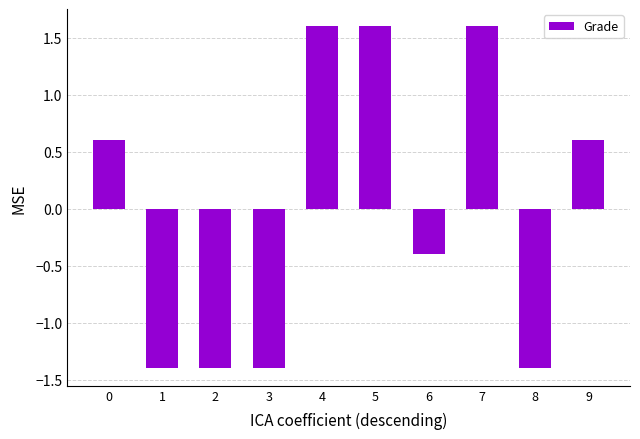

How many values are above zero?

5